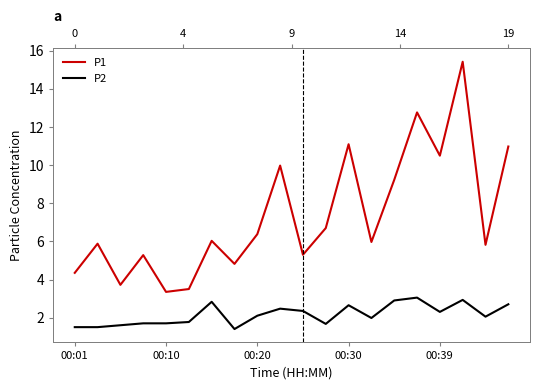

What is the value of the P2 point at the 9th from the left?

2.1